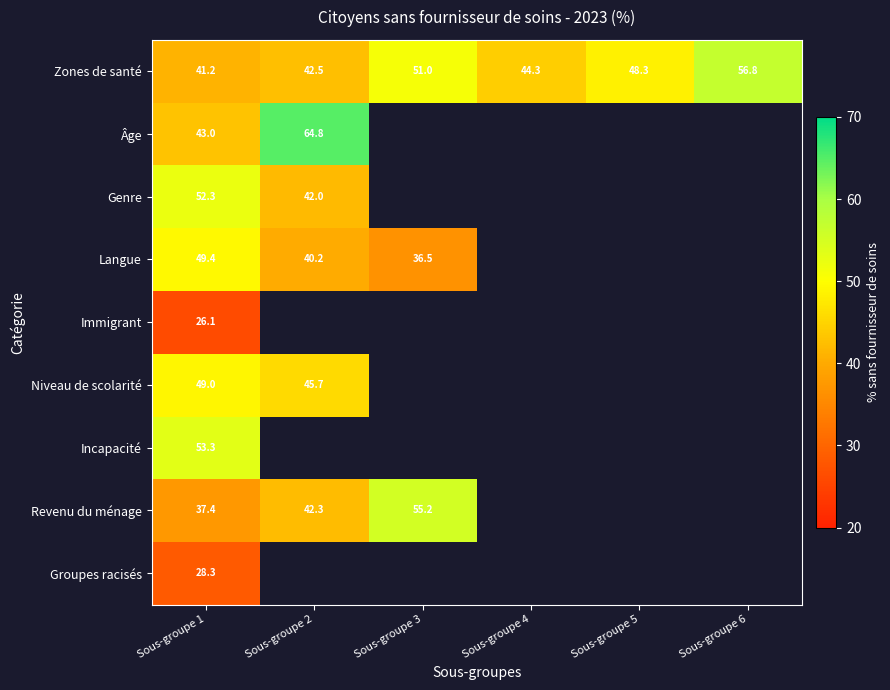

The value of Incapacité at Sous-groupe 1 is 93.7. True or false?

False